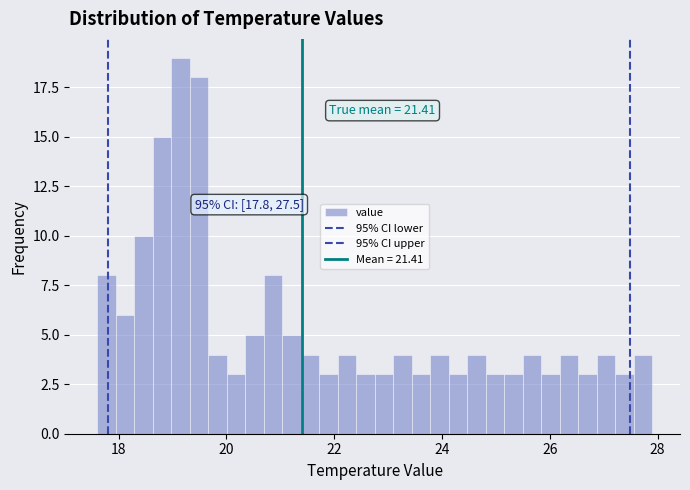

Around what value on the x-axis is the tallest bar? Give the approximate position of its centre, as read against the axis.

19.2